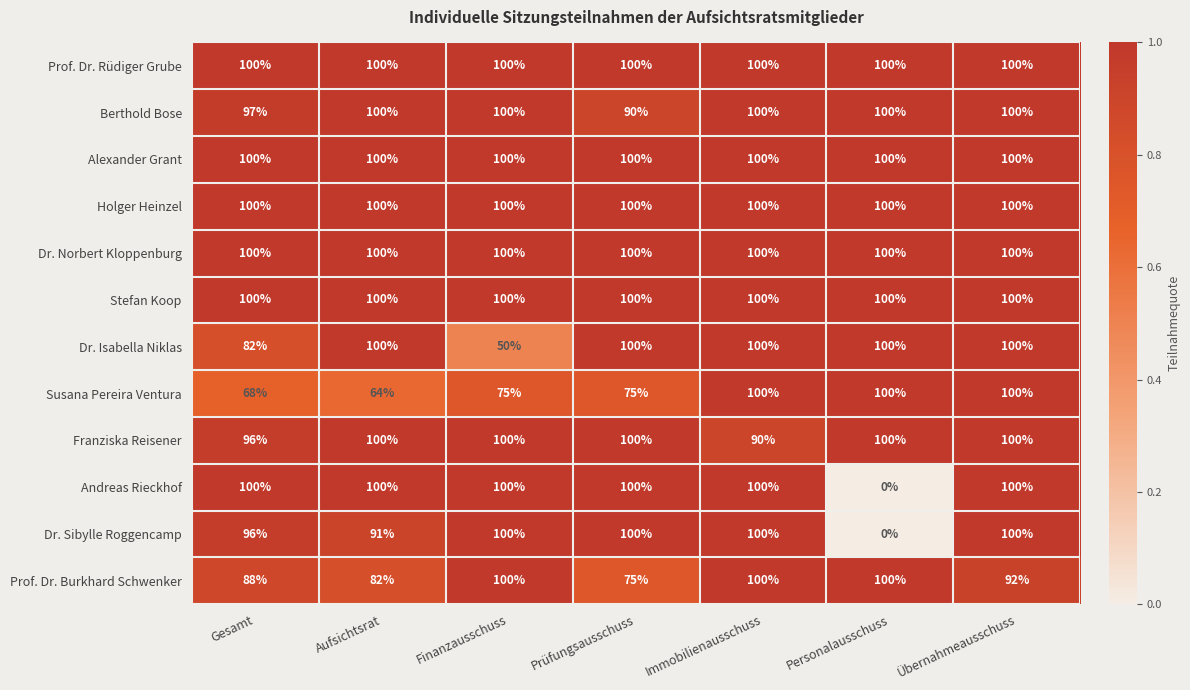

Read the Dr. Isabella Niklas value at Gesamt.

82